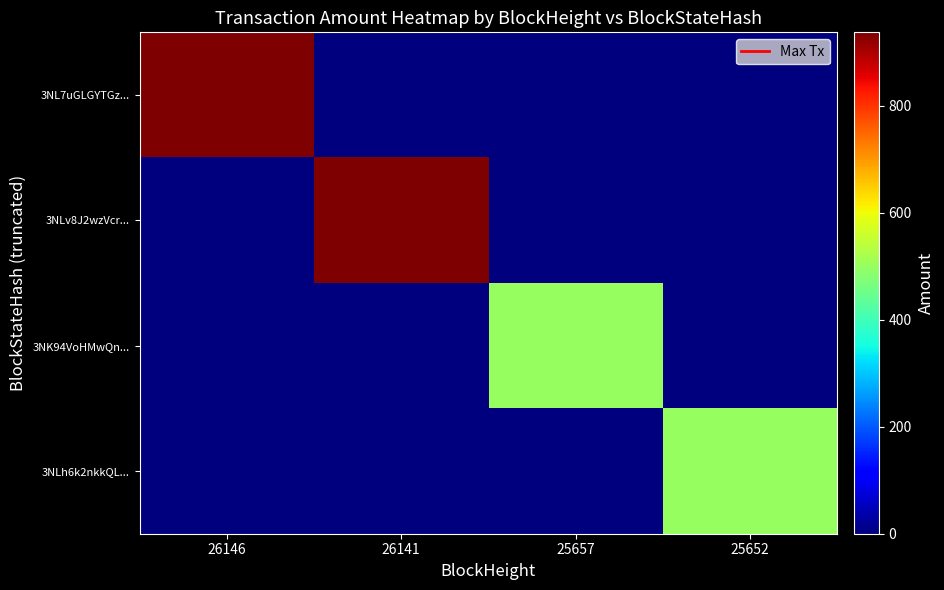

Reading left to right, what are all the values shown in this chart?

3NL7uGLGYTGz...: 26146=936.9	26141=0.0	25657=0.0	25652=0.0
3NLv8J2wzVcr...: 26146=0.0	26141=937.0	25657=0.0	25652=0.0
3NK94VoHMwQn...: 26146=0.0	26141=0.0	25657=499.0	25652=0.0
3NLh6k2nkkQL...: 26146=0.0	26141=0.0	25657=0.0	25652=500.0